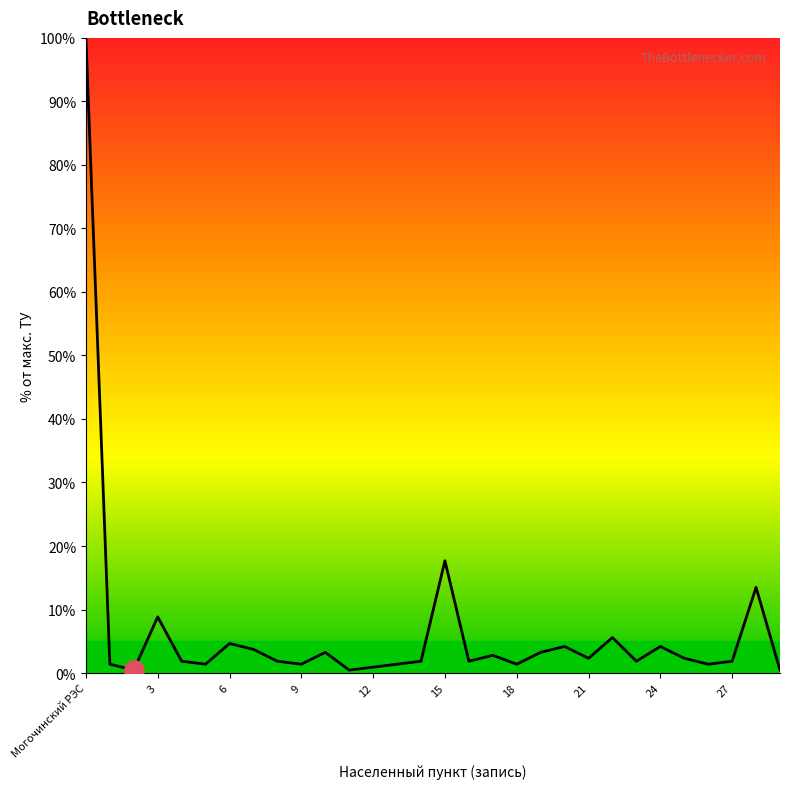

What is the greatest value displayed?

100.0